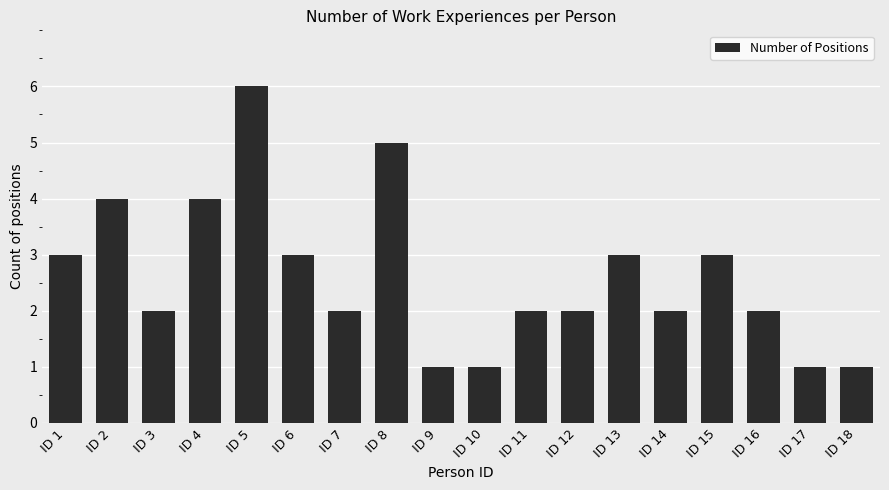

Count the number of data series in this chart.

1